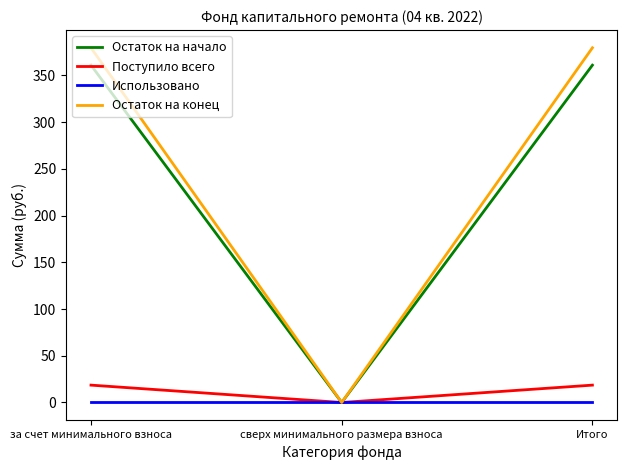

What is the maximum value shown in the chart?

379.5